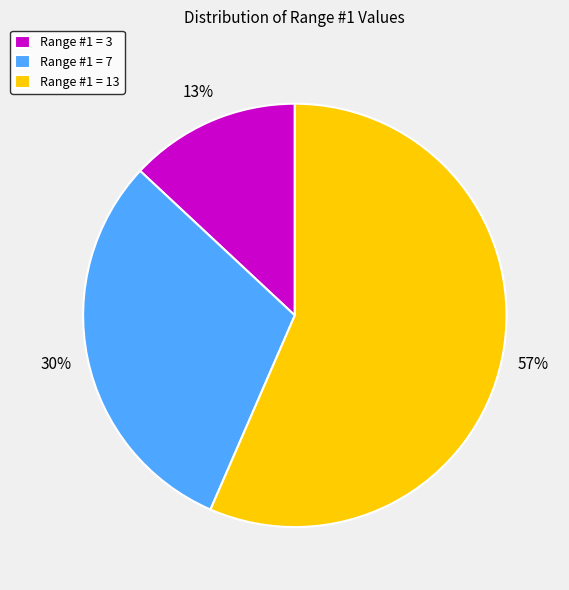

Combined, do Range #1 = 3 and Range #1 = 7 account for over 50%?

No